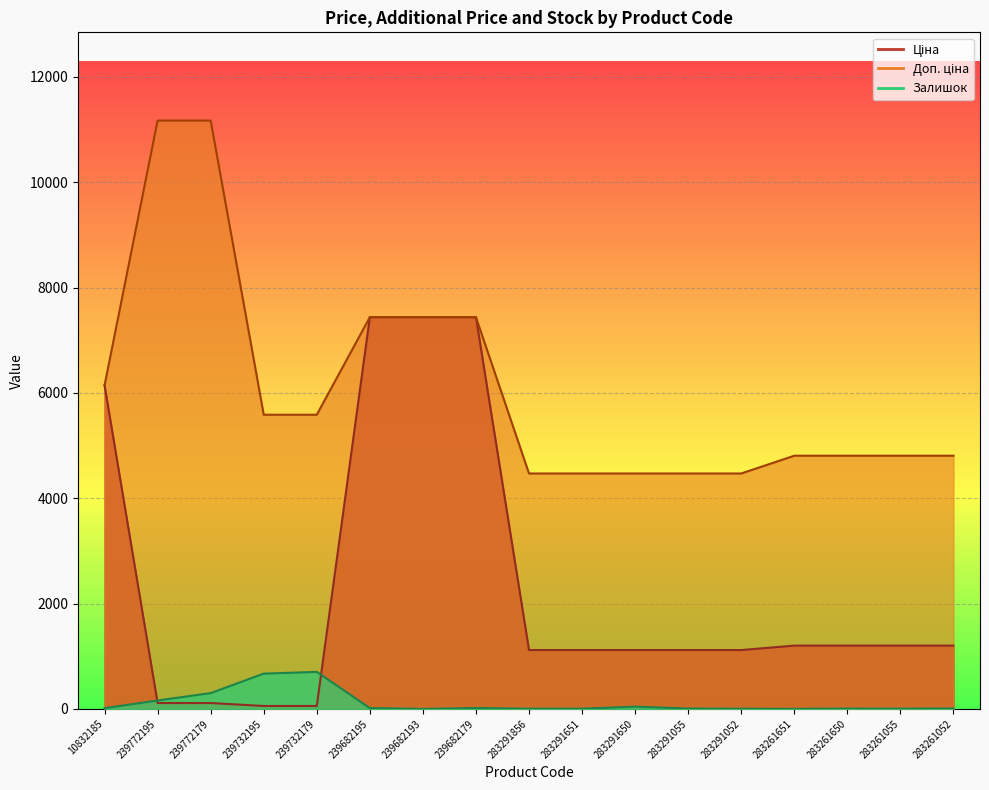

How many interior local peaks does the Залишок series have?

4